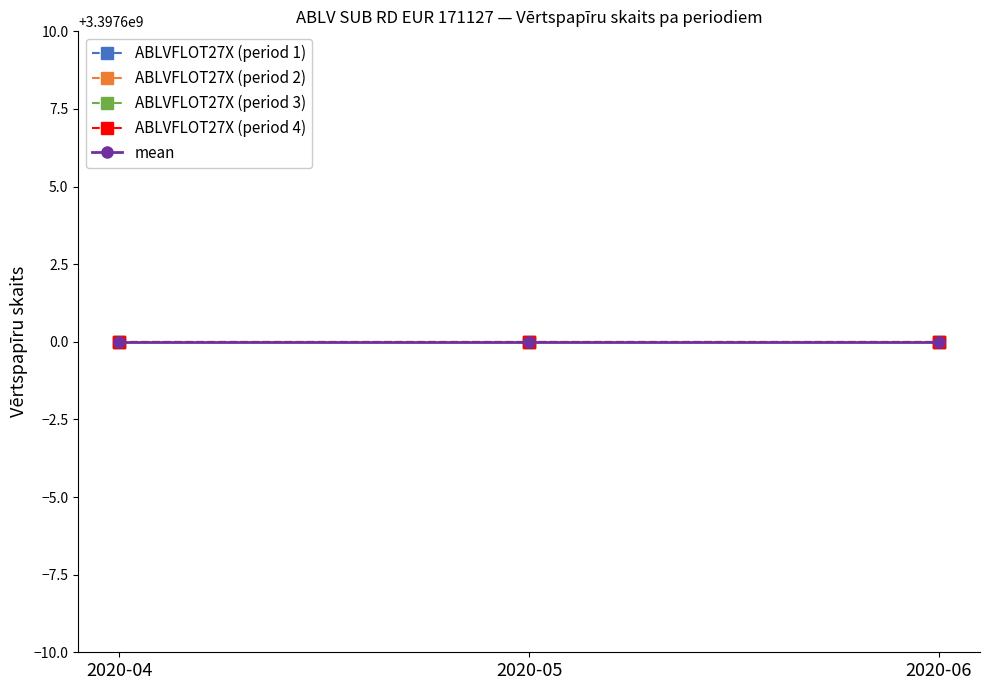

The value of Vērtspapīru skaits at 2020-06-22 is 1964227058.0. True or false?

False